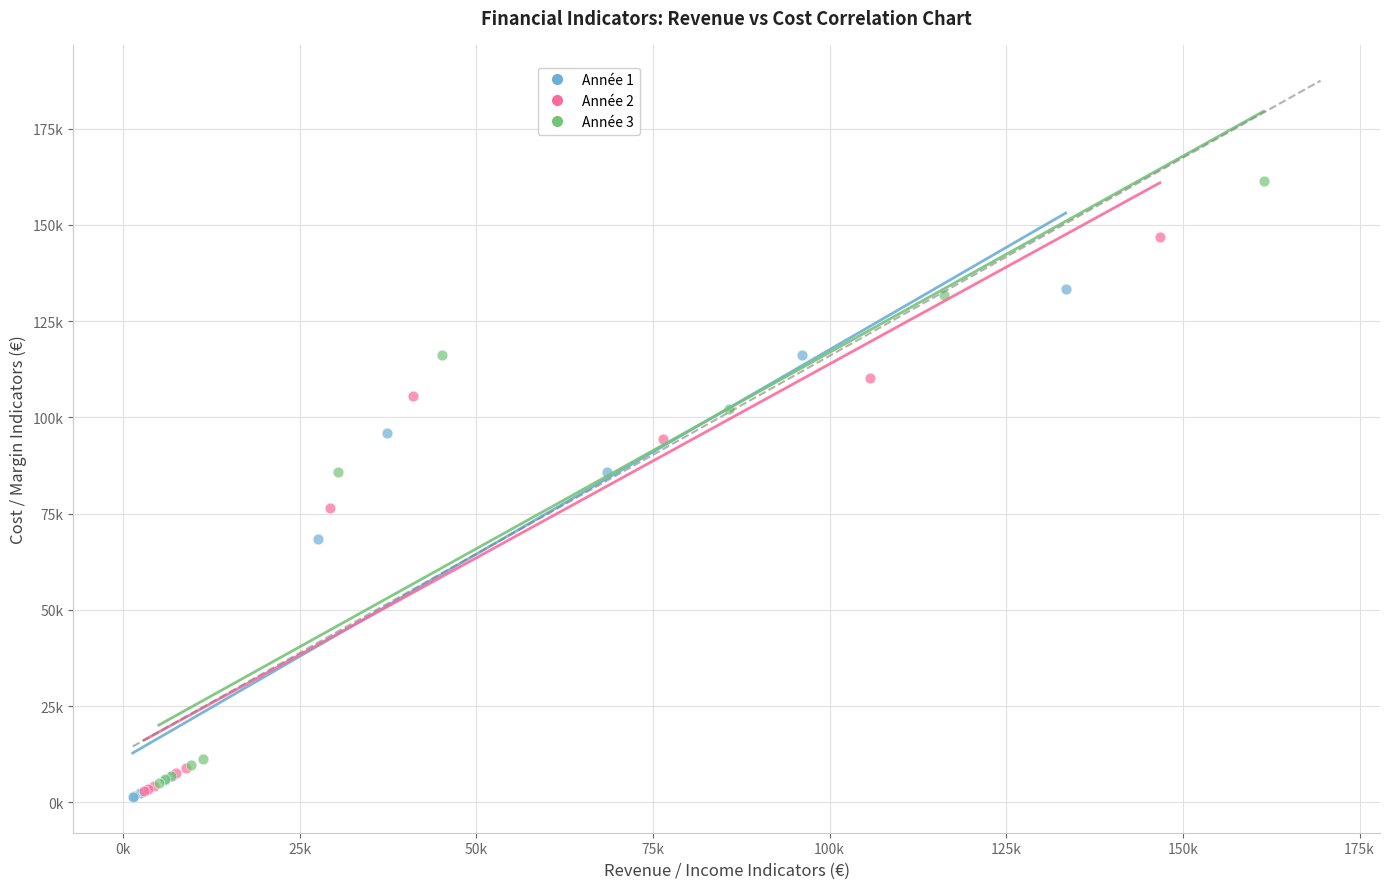

What are all the series names shown in the legend?

Année 1, Année 2, Année 3